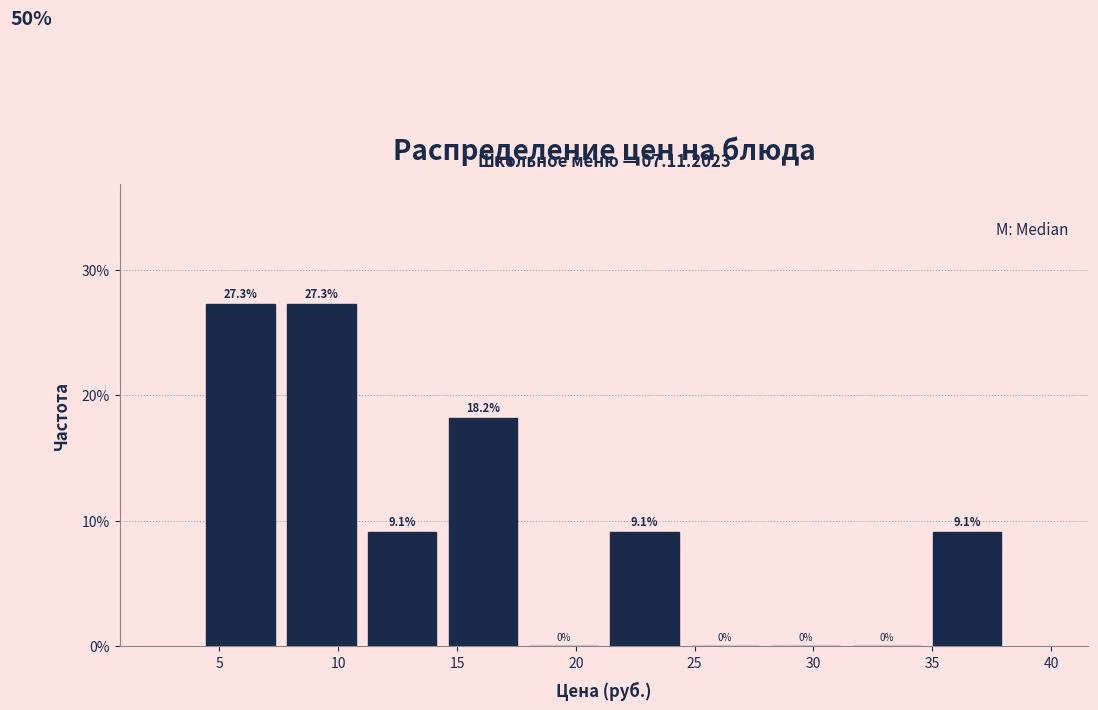

Reading left to right, list every bar in this chart as the range it spans on the x-axis followed by its height. The bar edges are not printed on the chart, so give them approximately, as read against the axis.

4.0 to 7.5: 27.3
7.5 to 11.0: 27.3
11.0 to 14.5: 9.1
14.5 to 18.0: 18.2
18.0 to 21.0: 0.0
21.0 to 24.5: 9.1
24.5 to 28.0: 0.0
28.0 to 31.5: 0.0
31.5 to 35.0: 0.0
35.0 to 38.0: 9.1